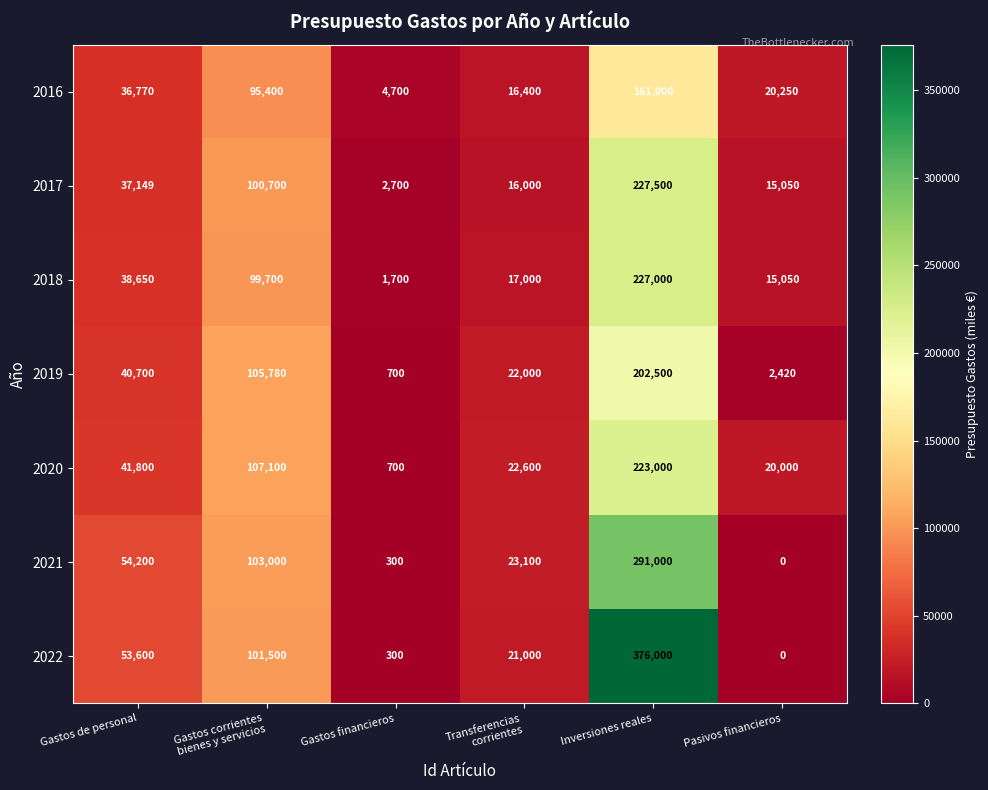

Read the 2022 value at Gastos financieros, to the nearest 100.

300